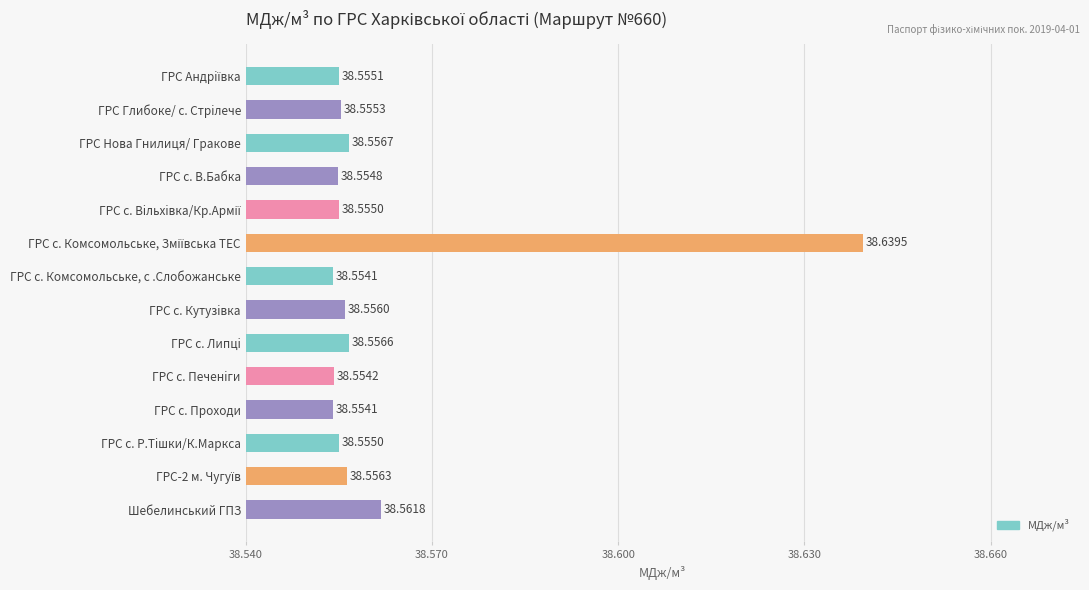

Are the bars grouped side by side (vs. stacked)?

No